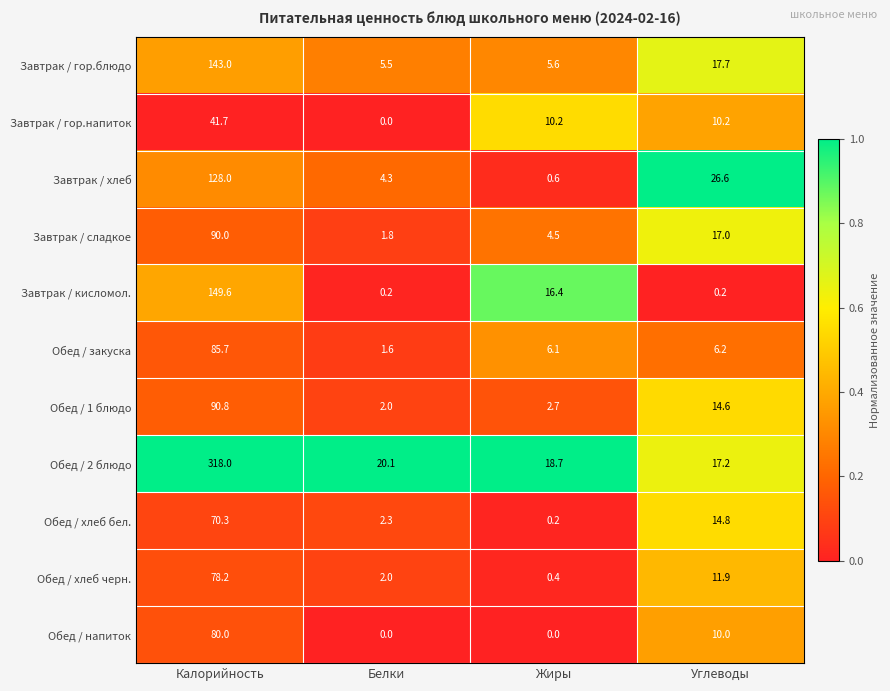

List the series in order of their peak value, highest first.

Обед / 2 блюдо, Завтрак / кисломол., Завтрак / гор.блюдо, Завтрак / хлеб, Обед / 1 блюдо, Завтрак / сладкое, Обед / закуска, Обед / напиток, Обед / хлеб черн., Обед / хлеб бел., Завтрак / гор.напиток